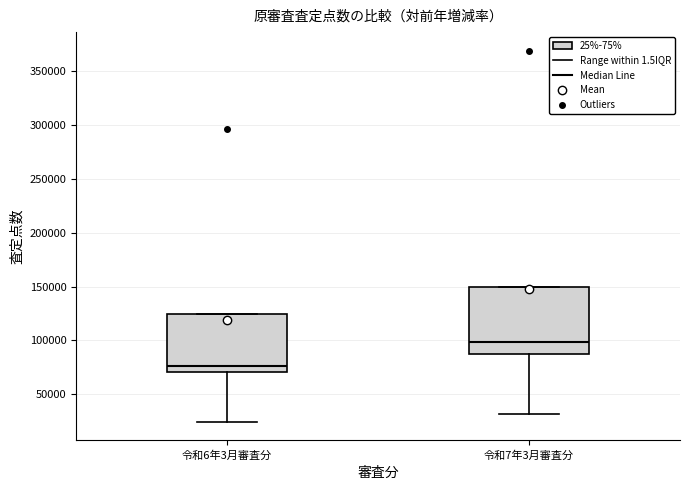

Which box is the tallest, from its lower edge to its upper edge?

令和7年3月審査分